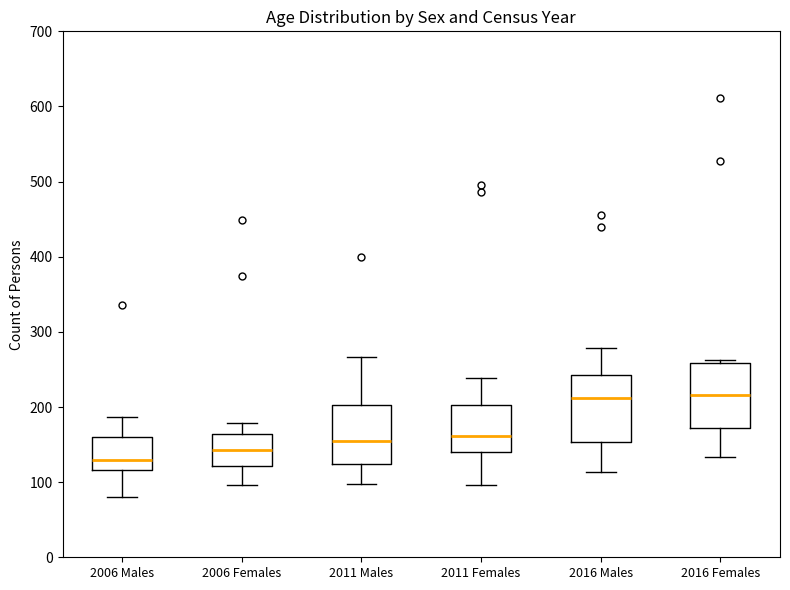

Reading left to right, transcribe this box plot: for each box, give where its median line is, the range the box spans, and where its two whiskers end, as read against the y-axis. The values are not printed on the chart, so give them approximately, as read against the axis.

2006 Males: median 130, box 120 to 160, whiskers 80 to 190
2006 Females: median 140, box 120 to 160, whiskers 100 to 180
2011 Males: median 150, box 120 to 200, whiskers 100 to 270
2011 Females: median 160, box 140 to 200, whiskers 100 to 240
2016 Males: median 210, box 150 to 240, whiskers 110 to 280
2016 Females: median 220, box 170 to 260, whiskers 130 to 260 (just above the box's upper edge)